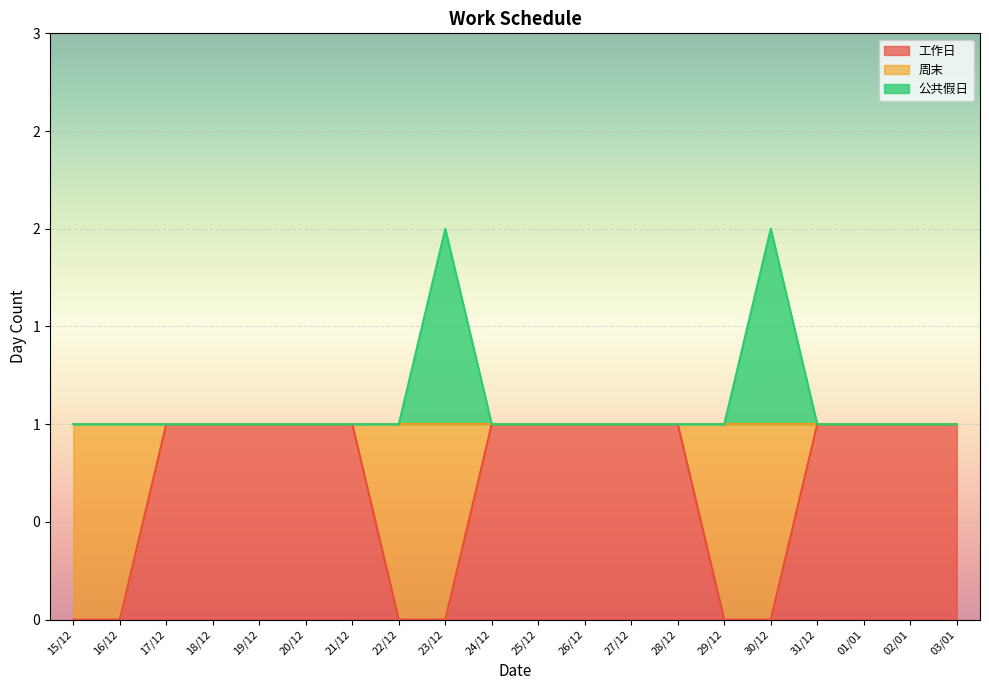

Which series has the largest total across all categories?

公共假日